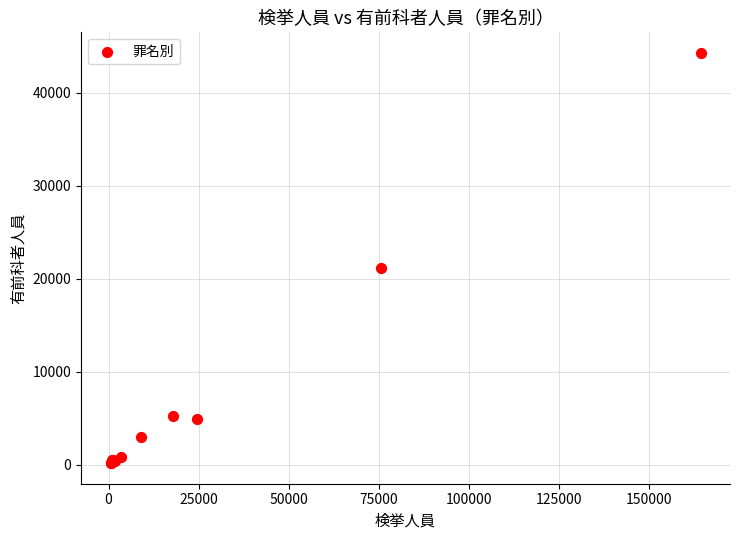

What Y value in the scatter plot is closest to 22234?

21154